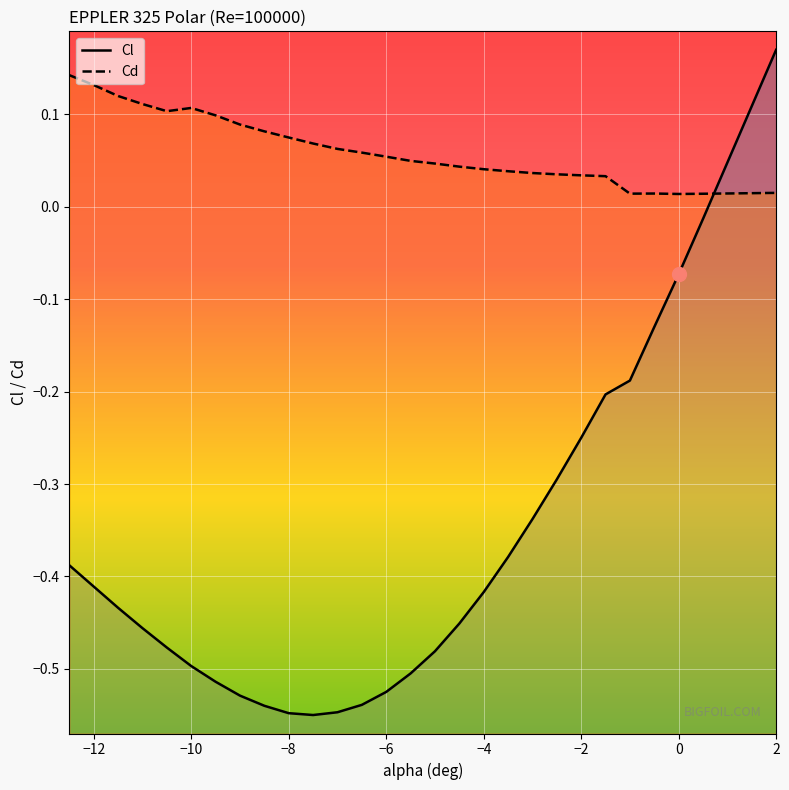

What is the total value across all series at -5.5?

-0.5